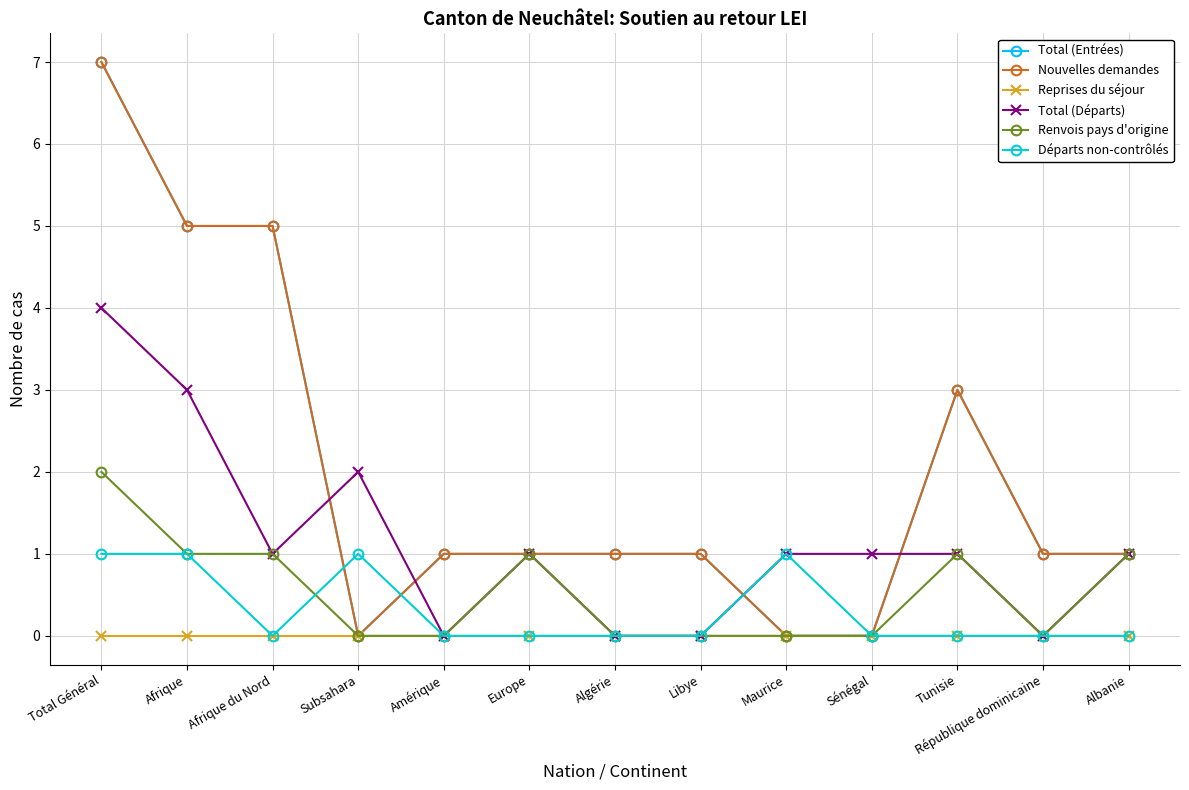

Is this an area chart (filled region under the line)?

No